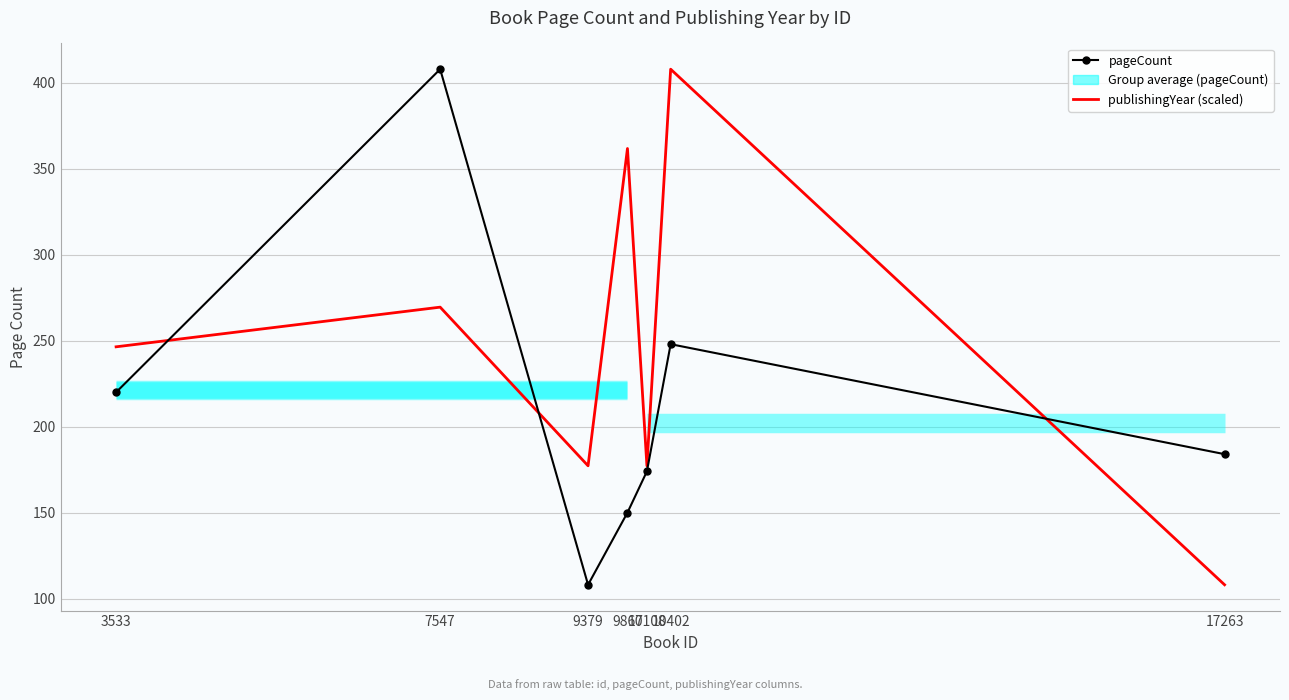

What is the average value of the publishingYear (scaled) series?

249.8